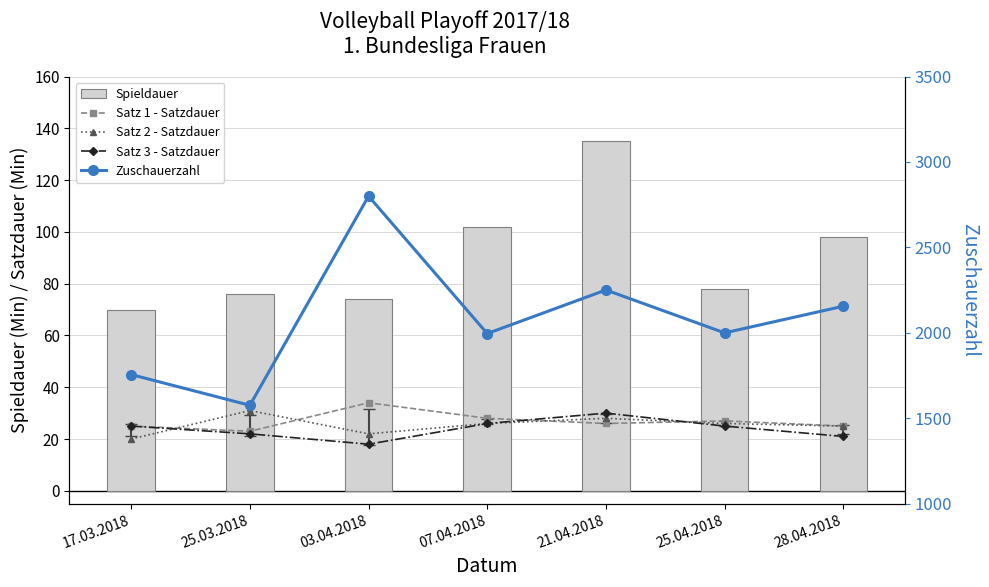

Reading left to right, what are all the values shown in this chart?

Satz 1 - Satzdauer: 17.03.2018=25	25.03.2018=23	03.04.2018=34	07.04.2018=28	21.04.2018=26	25.04.2018=27	28.04.2018=25
Satz 2 - Satzdauer: 17.03.2018=20	25.03.2018=31	03.04.2018=22	07.04.2018=26	21.04.2018=28	25.04.2018=26	28.04.2018=25
Satz 3 - Satzdauer: 17.03.2018=25	25.03.2018=22	03.04.2018=18	07.04.2018=26	21.04.2018=30	25.04.2018=25	28.04.2018=21
Spieldauer: 17.03.2018=70	25.03.2018=76	03.04.2018=74	07.04.2018=102	21.04.2018=135	25.04.2018=78	28.04.2018=98
Zuschauerzahl: 17.03.2018=1756	25.03.2018=1576	03.04.2018=2800	07.04.2018=1996	21.04.2018=2251	25.04.2018=2000	28.04.2018=2156